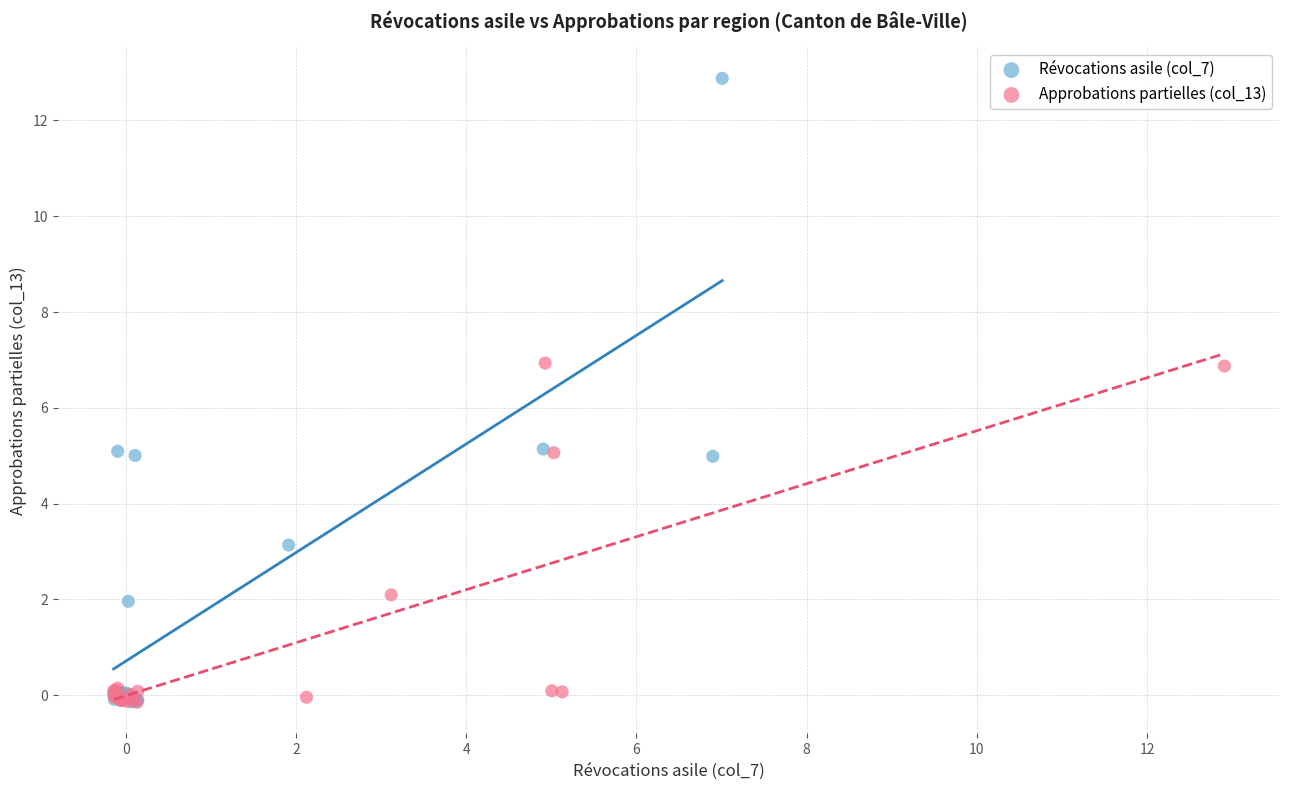

Which series has the largest Y range (max minus min)?

Révocations asile (col_7)